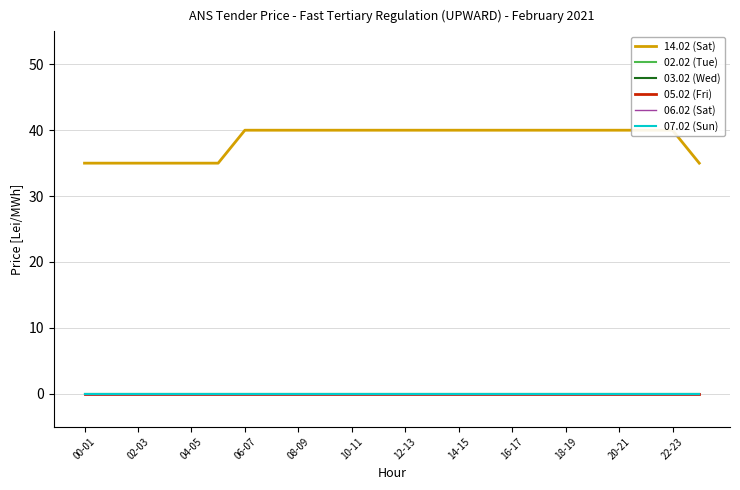

Is this an area chart (filled region under the line)?

No